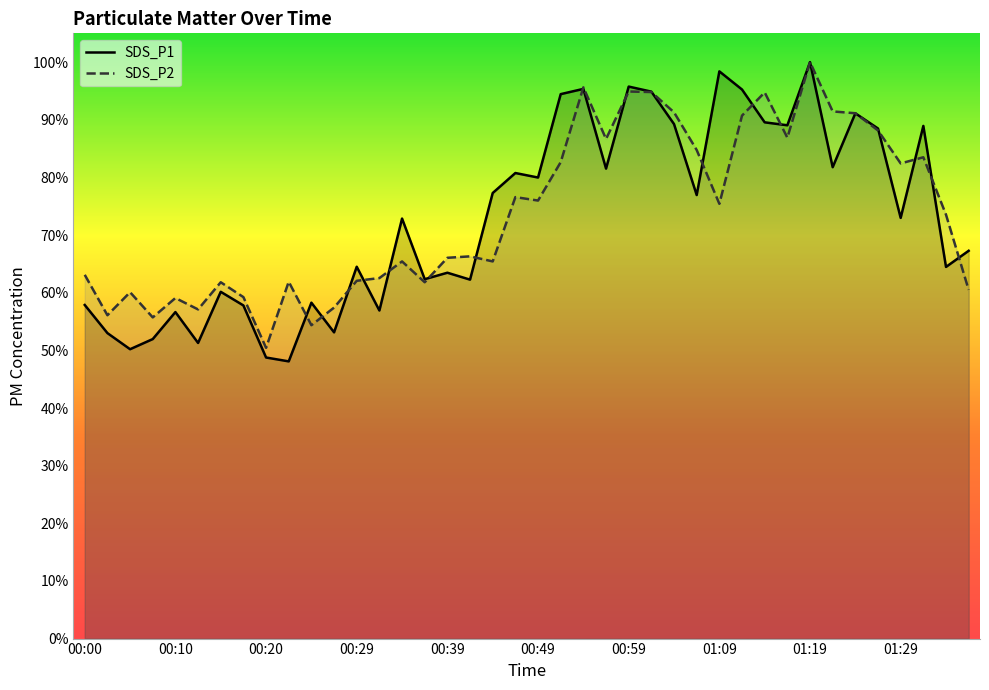

At which category is the sum across all series the highest?

01:19